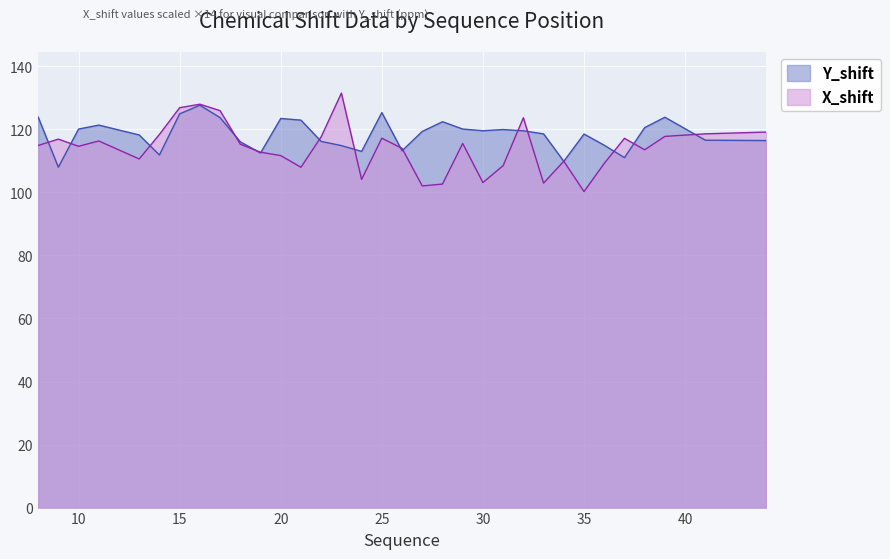

Where is the first local minimum for X_shift?

10